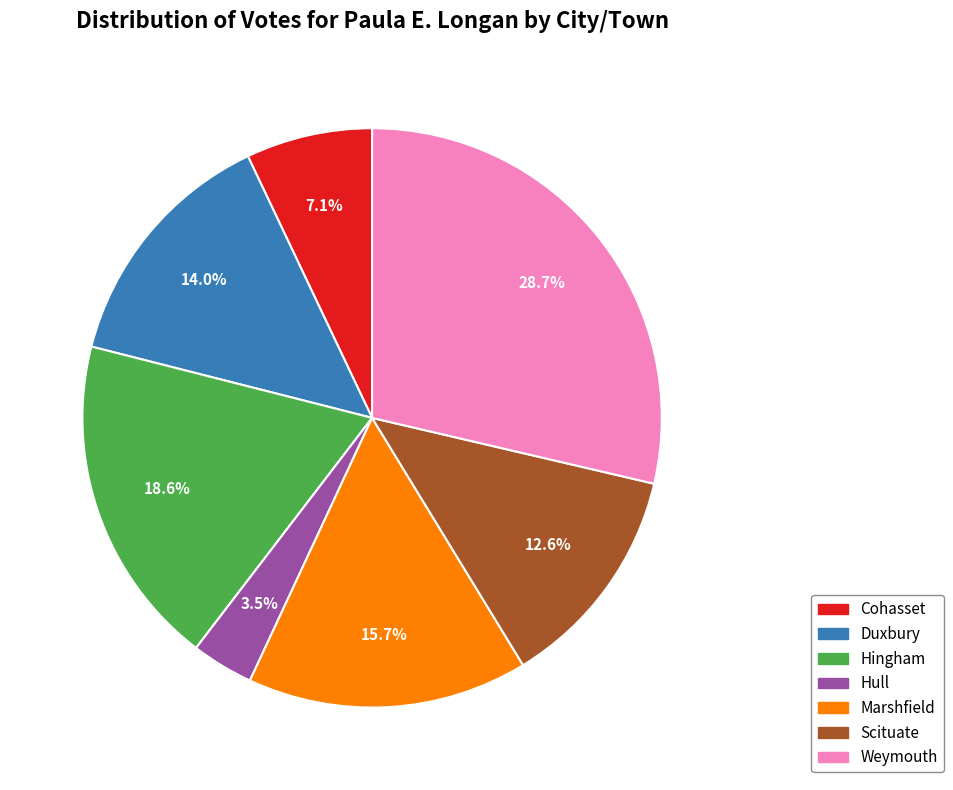

Is it true that Marshfield is 22% of the pie?

False